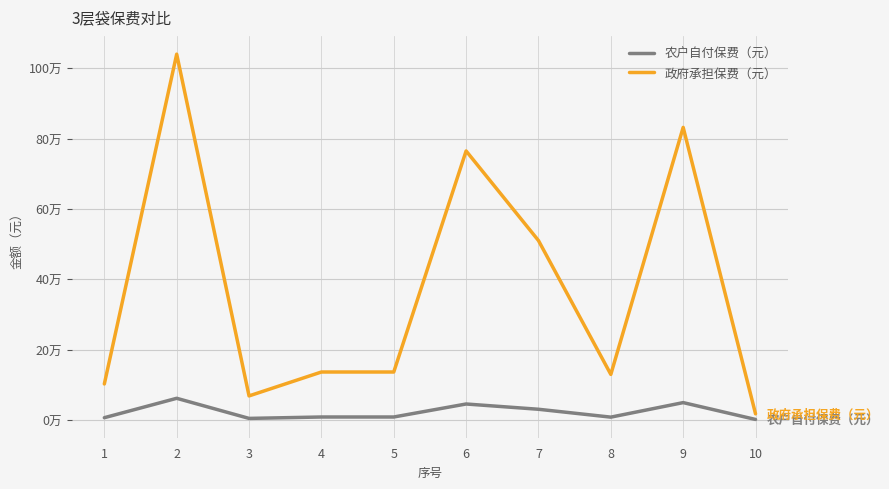

List the series in order of their overall mean, lowest first.

农户自付保费（元）, 政府承担保费（元）